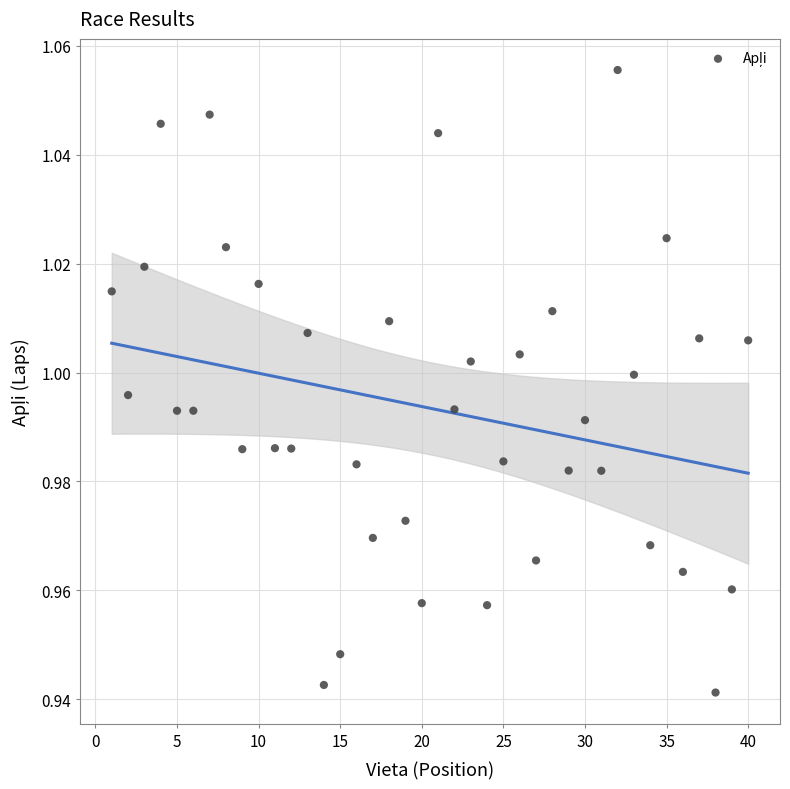

What is the range of X values (max minus min)?

39.0